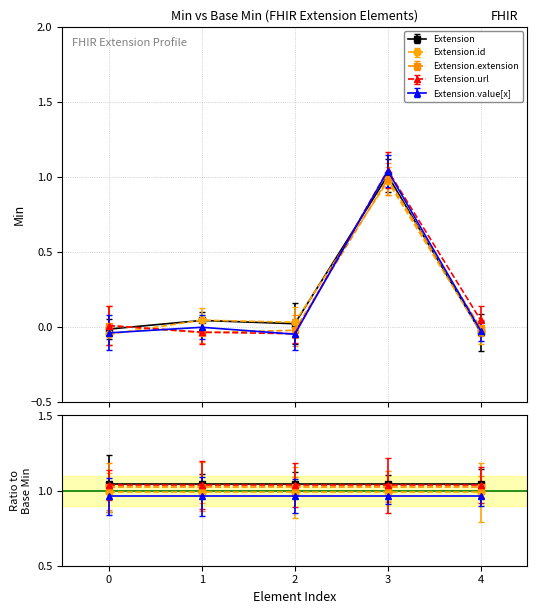

In Extension.url, how many points are lower than both neighbors (excluding endpoints)?

1